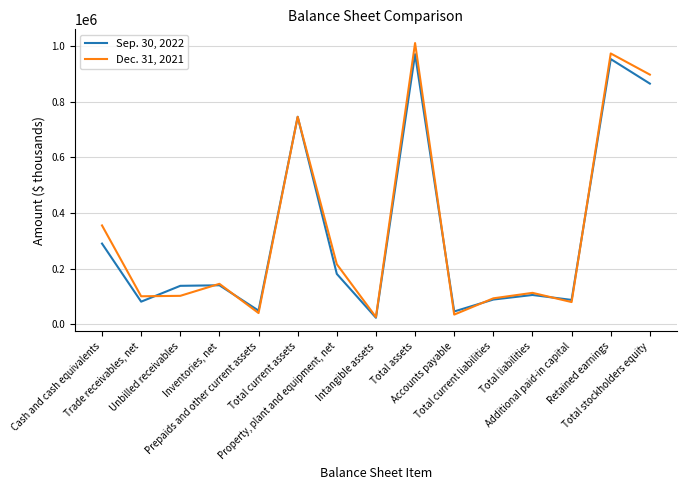

What is the difference between the highest and lowest values at Total assets?

39902